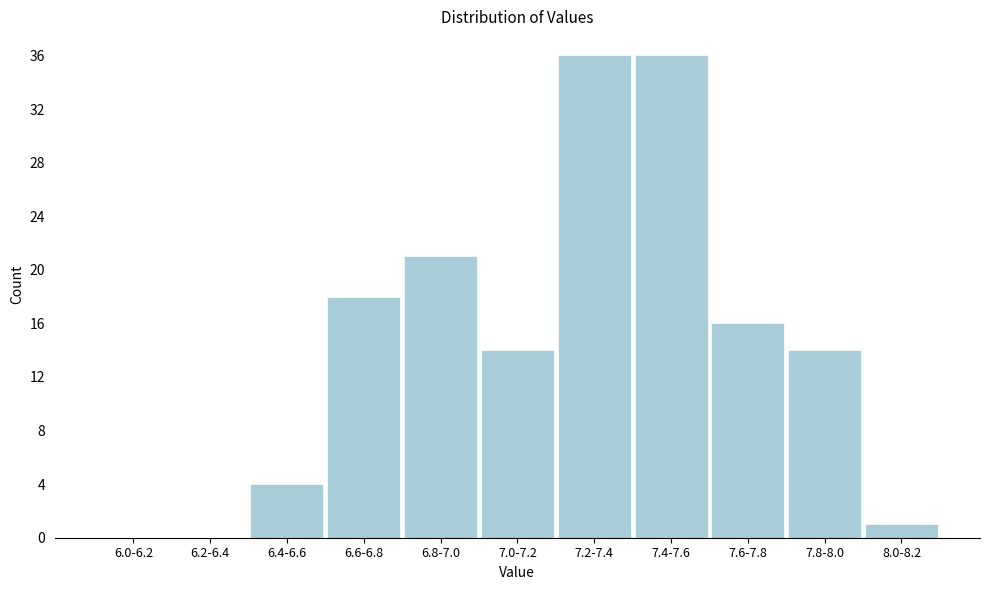

Reading right to left, list all the values displayed in this chart.

8.0-8.2=1	7.8-8.0=14	7.6-7.8=16	7.4-7.6=36	7.2-7.4=36	7.0-7.2=14	6.8-7.0=21	6.6-6.8=18	6.4-6.6=4	6.2-6.4=0	6.0-6.2=0